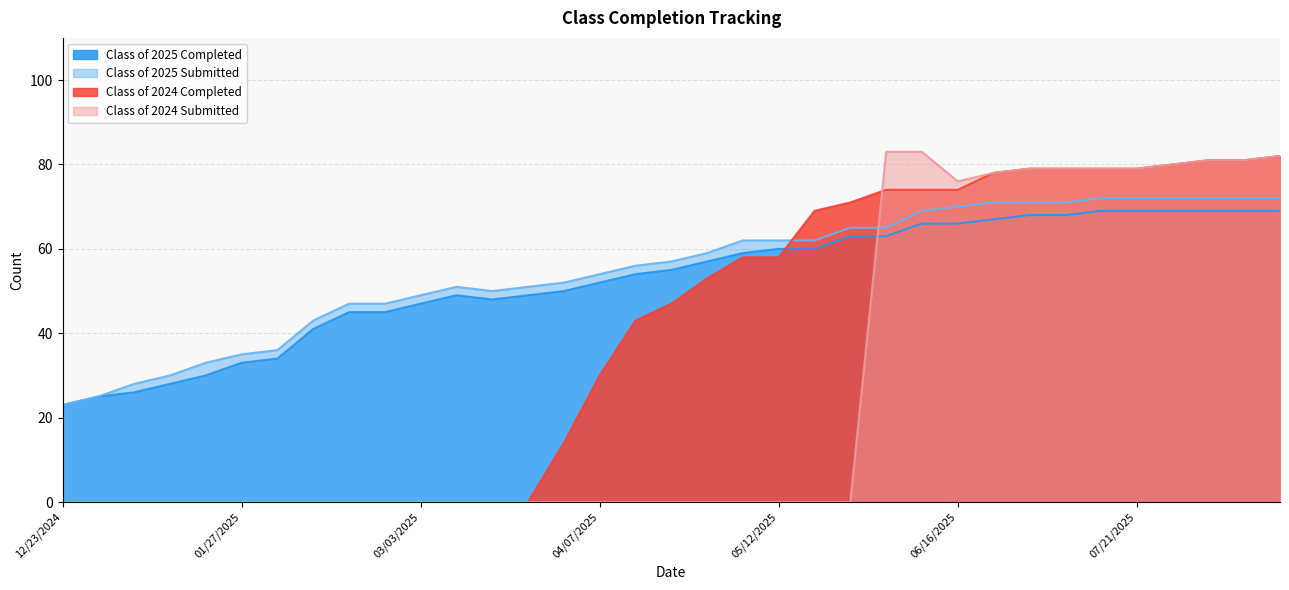

In Class of 2025 Submitted, how many points are higher than both neighbors (excluding endpoints)?

1